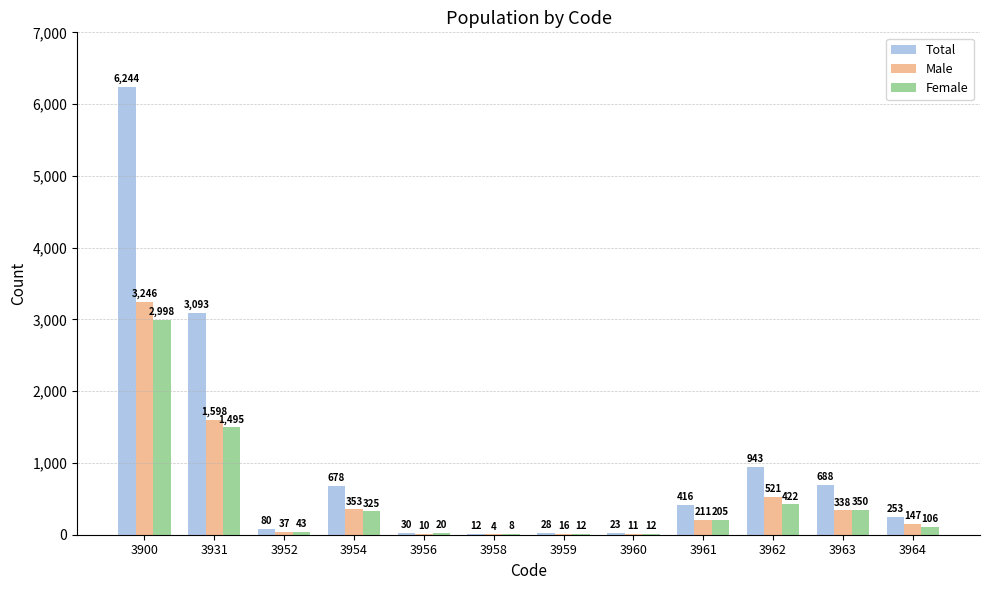

What are all the series names shown in the legend?

Total, Male, Female